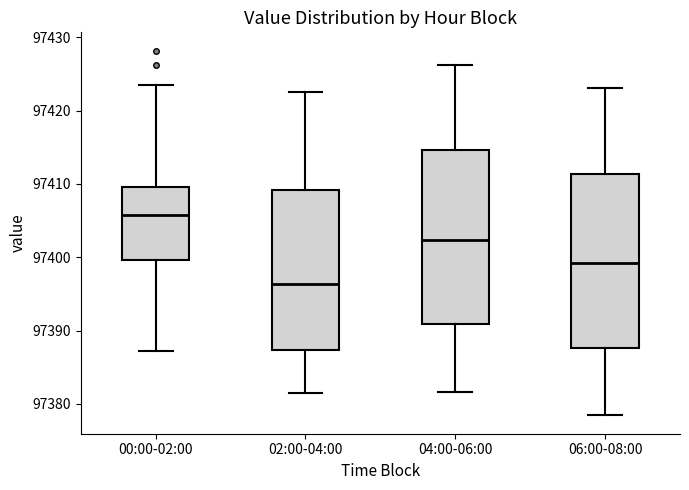

Which box has the highest median line?

00:00-02:00